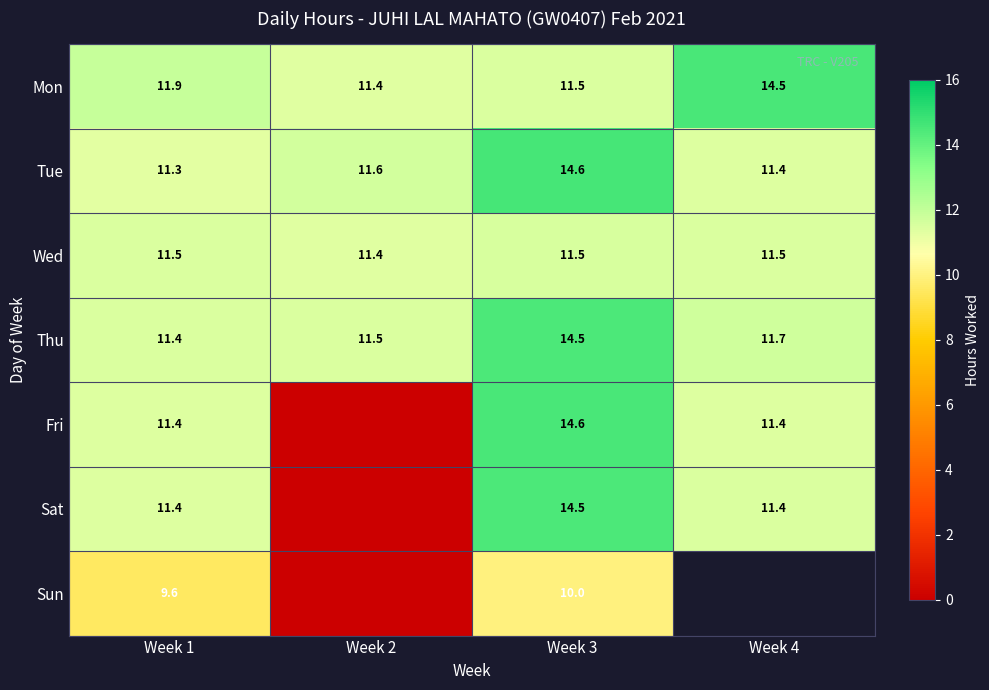

Between Week 1 and Week 3, which series saw the biggest shift?

Tue